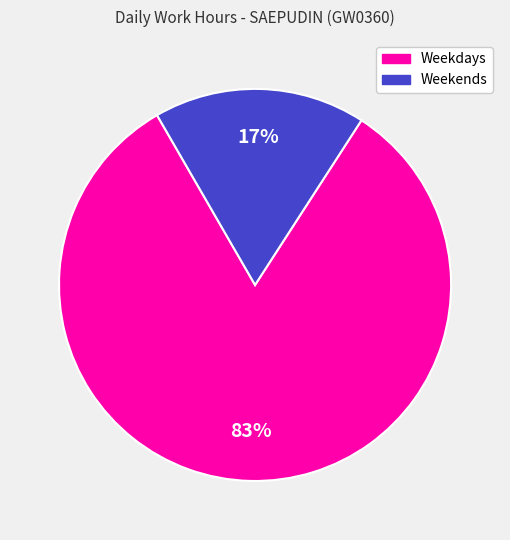

Is there any slice that represents more than half of the pie?

Yes